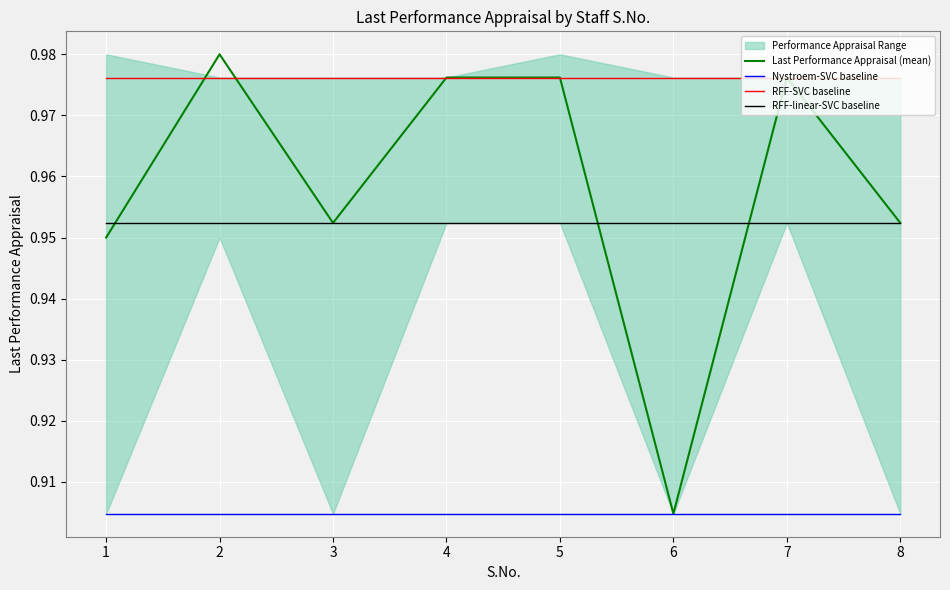

Rank the series by their maximum value, from lowest to highest.

Nystroem-SVC baseline, RFF-linear-SVC baseline, RFF-SVC baseline, Last Performance Appraisal (mean)